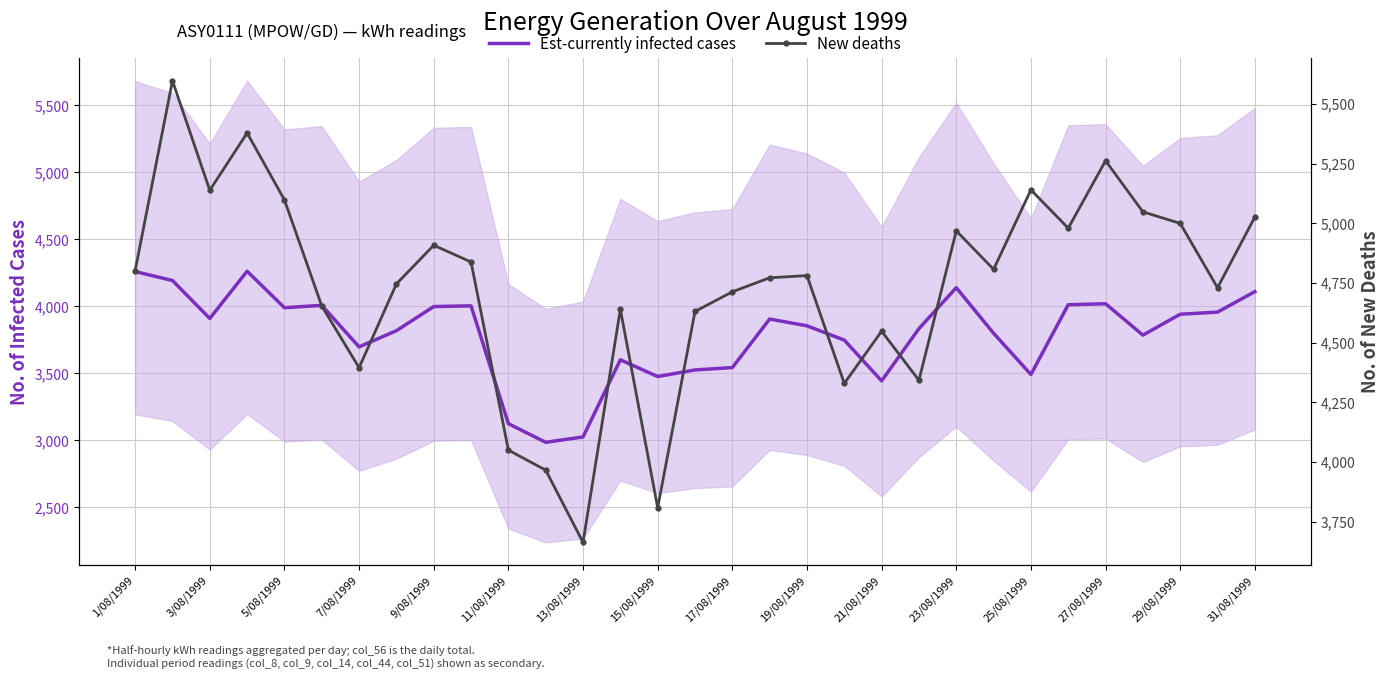

Is this an area chart (filled region under the line)?

No